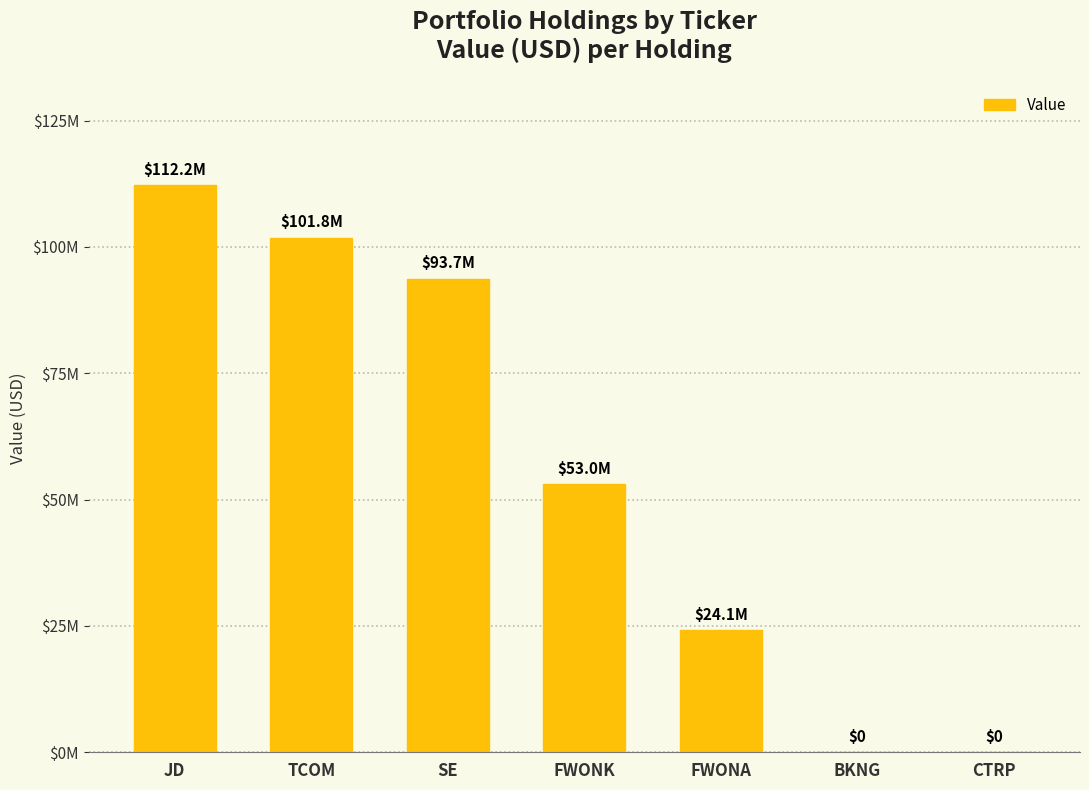

List the labels in order of value, largest first.

JD, TCOM, SE, FWONK, FWONA, BKNG, CTRP